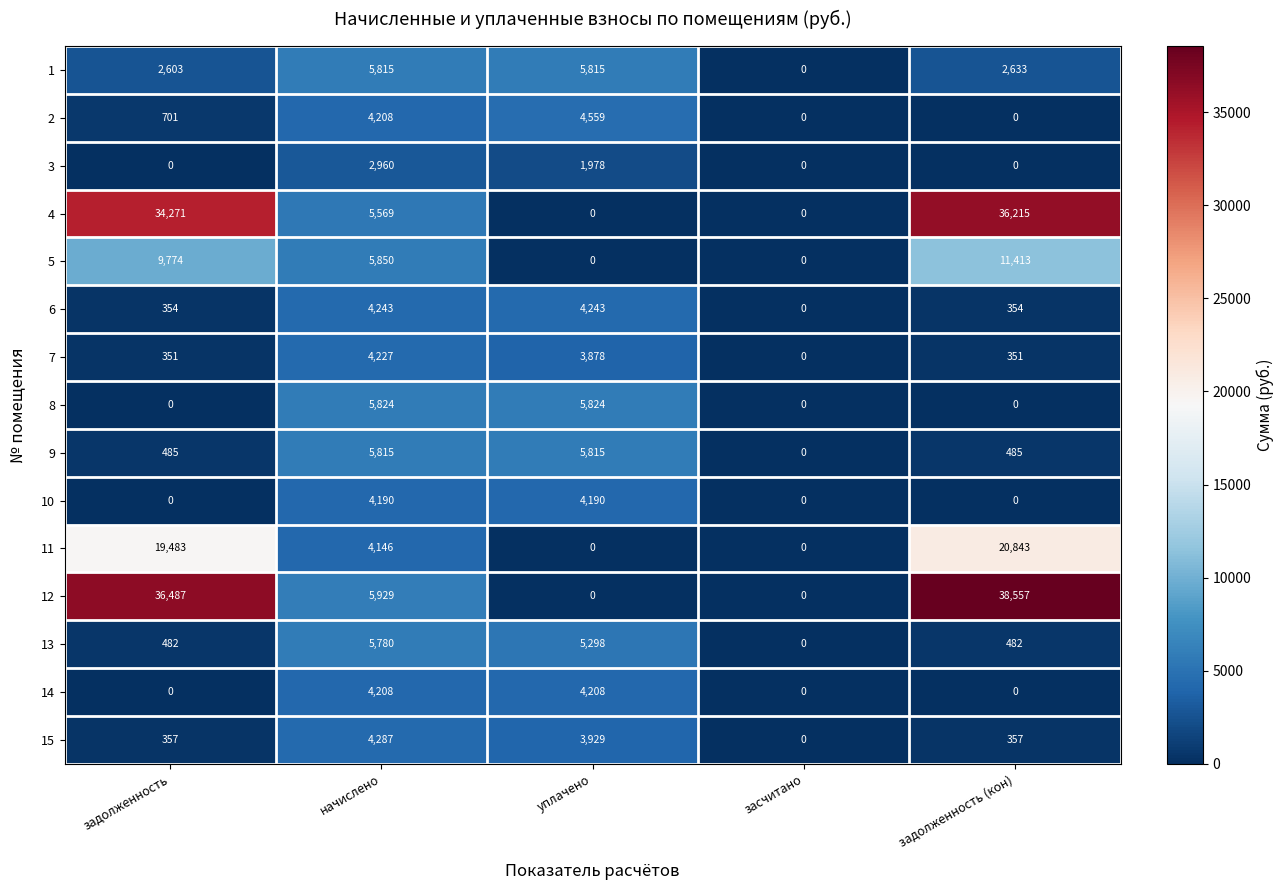

What is the difference between the 5 values at засчитано and начислено?

5850